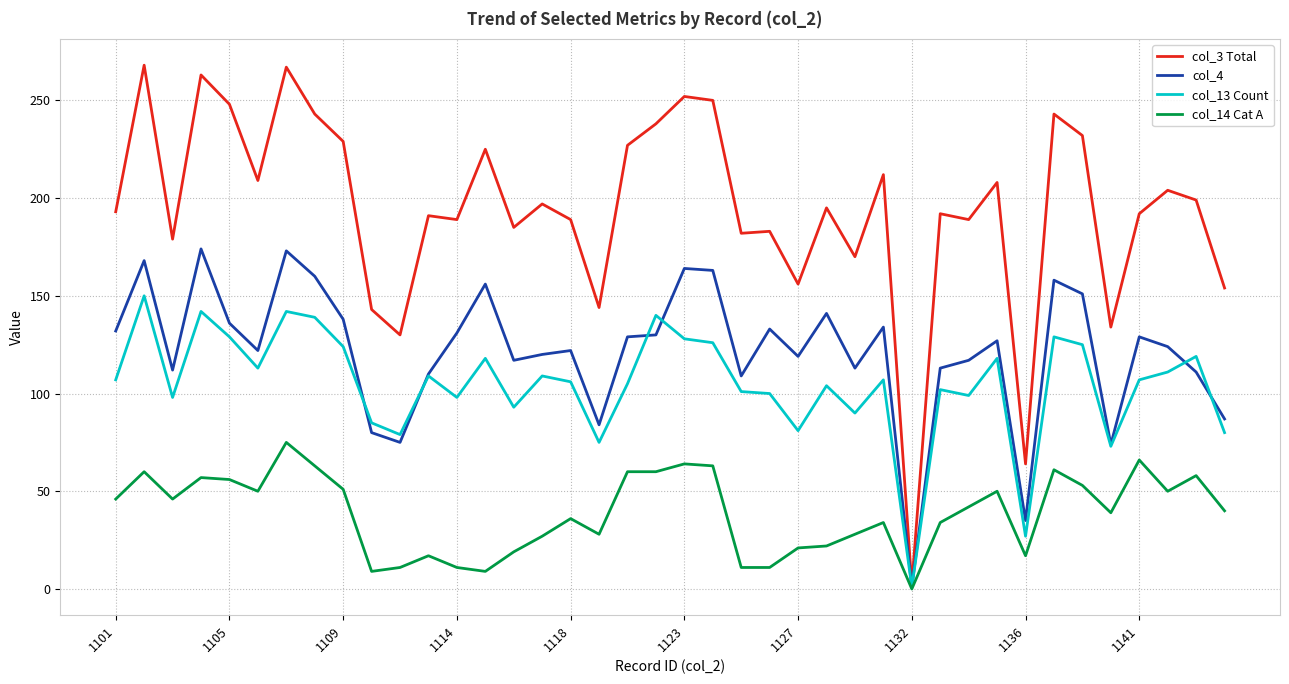

Rank the series by their maximum value, from lowest to highest.

col_14 Cat A, col_13 Count, col_4, col_3 Total